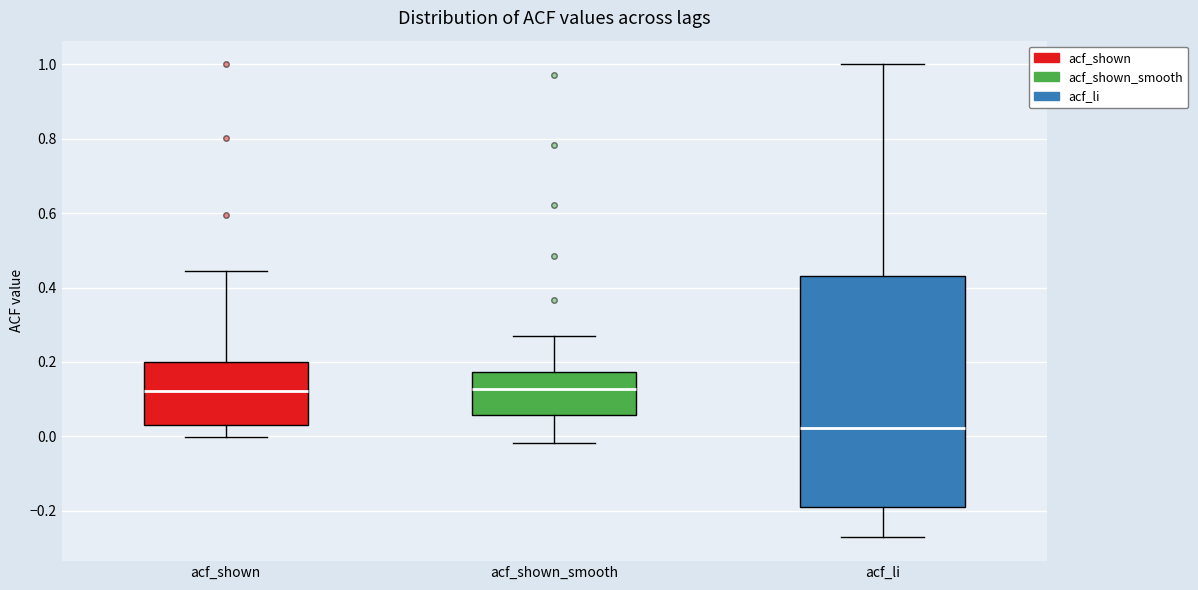

Which box is the tallest, from its lower edge to its upper edge?

acf_li